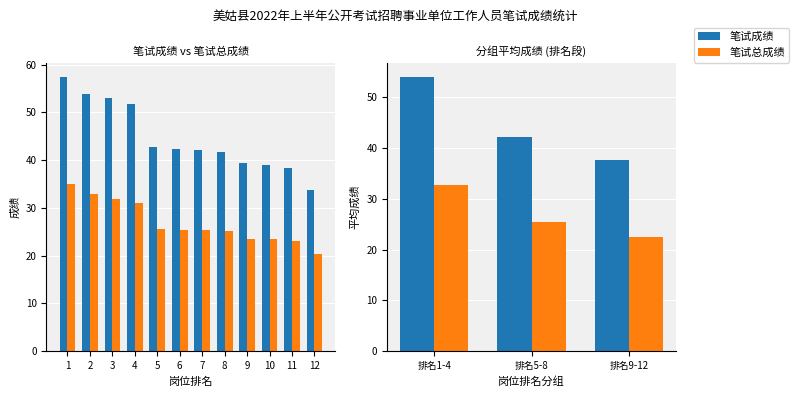

Which series has the largest range (max minus min)?

笔试成绩